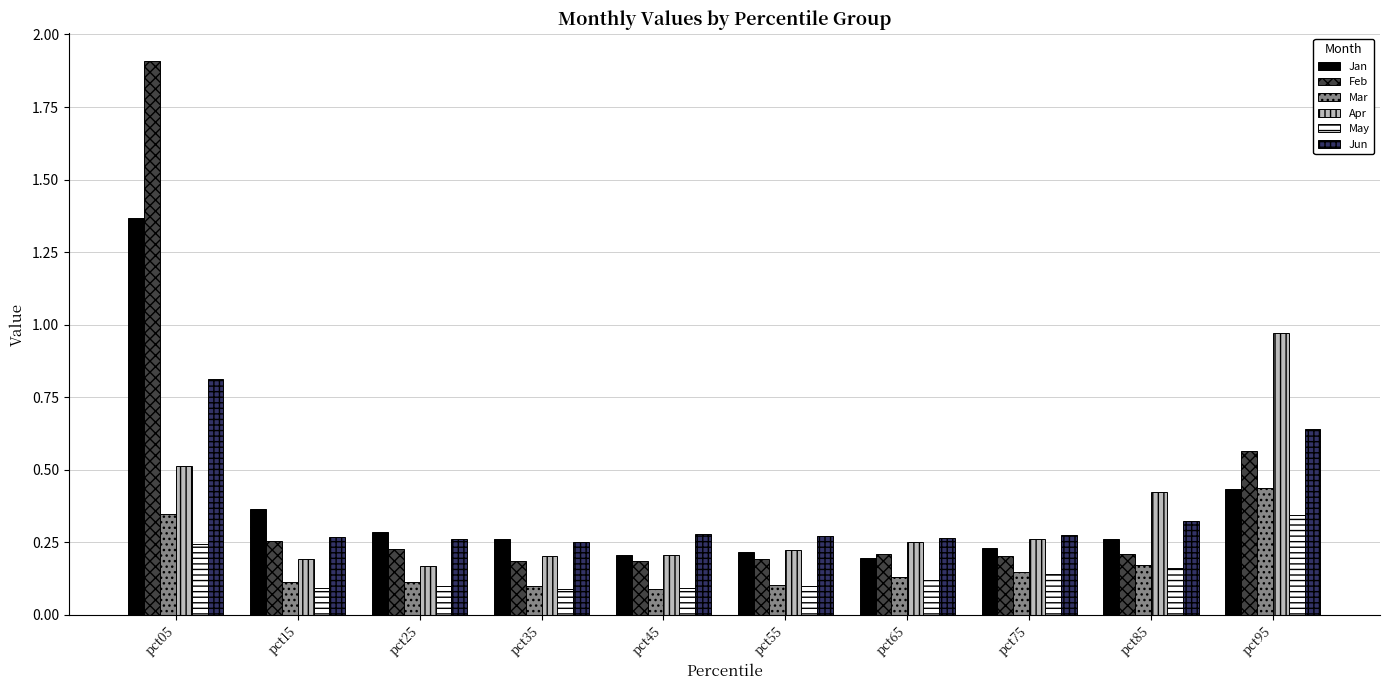

True or false: Feb has a value of 1.9 at pct05.

True